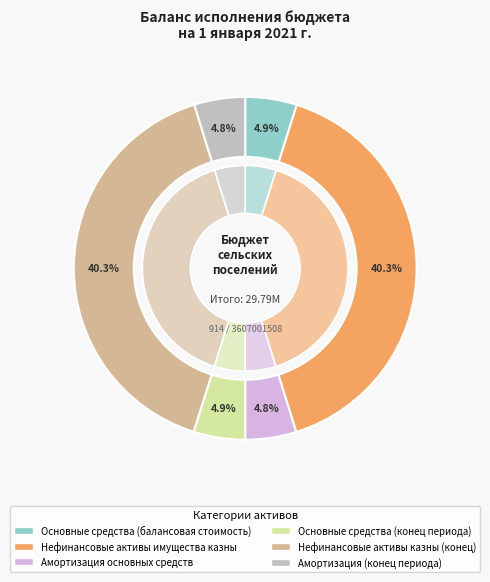

How much of the chart is everything except Нефинансовые активы казны (конец)?

59.7%